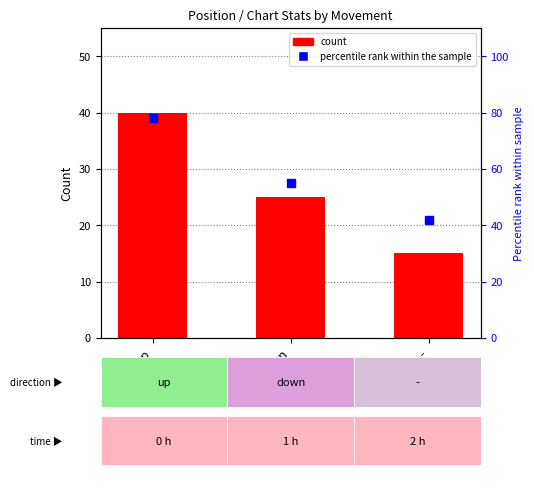

At which label is count closest to 27?

down